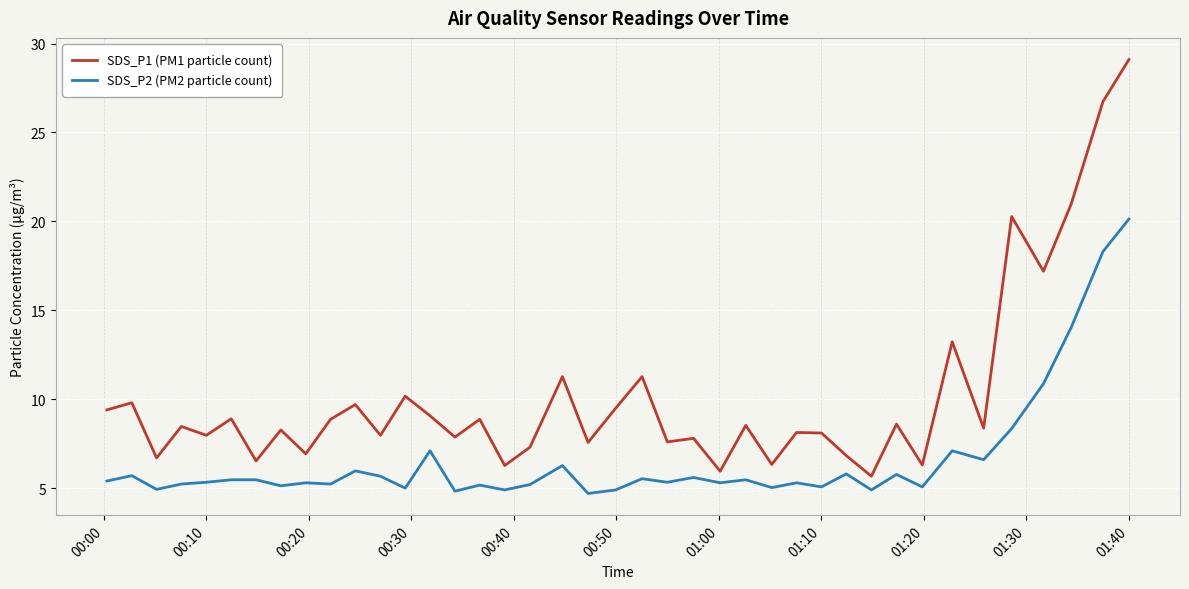

How many lines are shown in the chart?

2